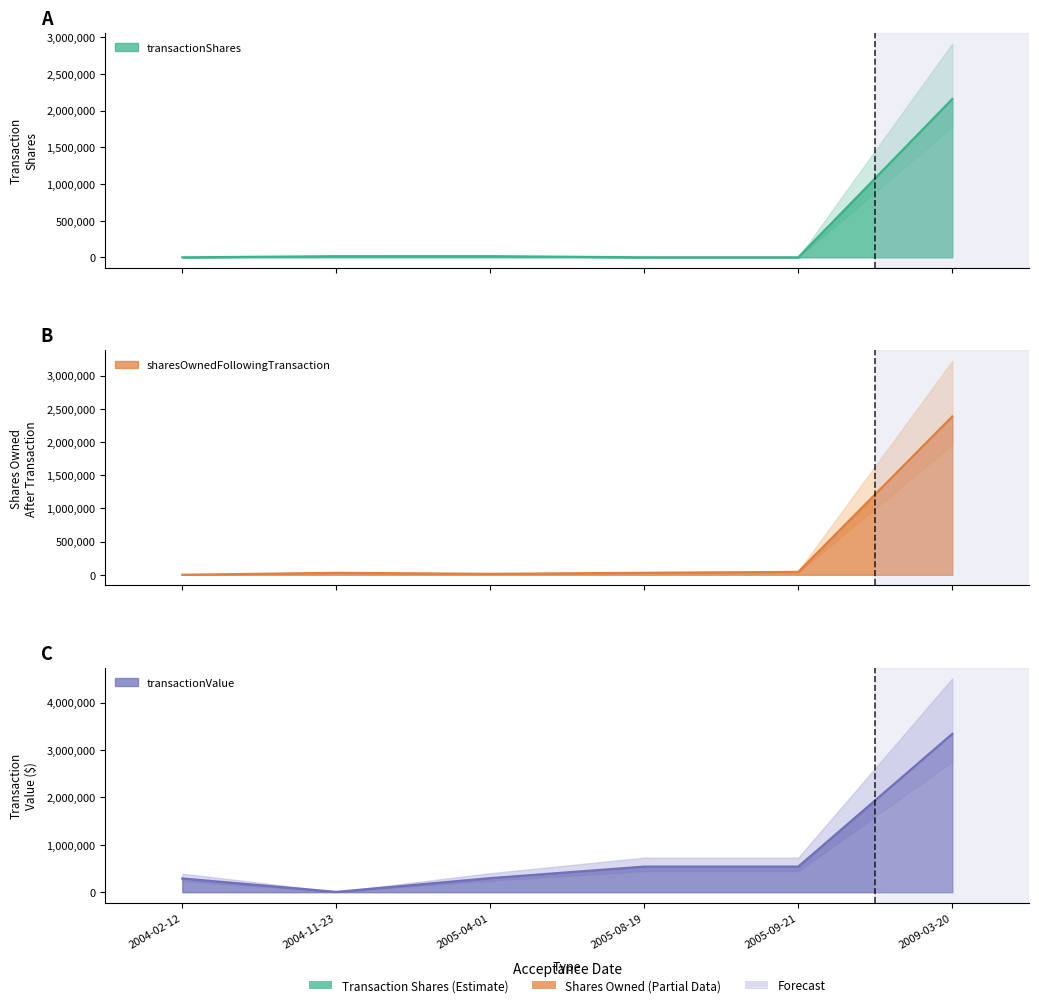

At 2009-03-20, list the series in order from largest to smallest.

transactionValue, sharesOwnedFollowingTransaction, transactionShares